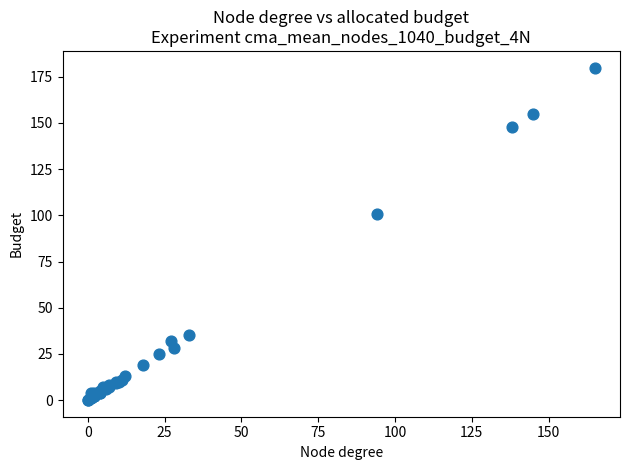

What Y value in the scatter plot is closest to 90?

101